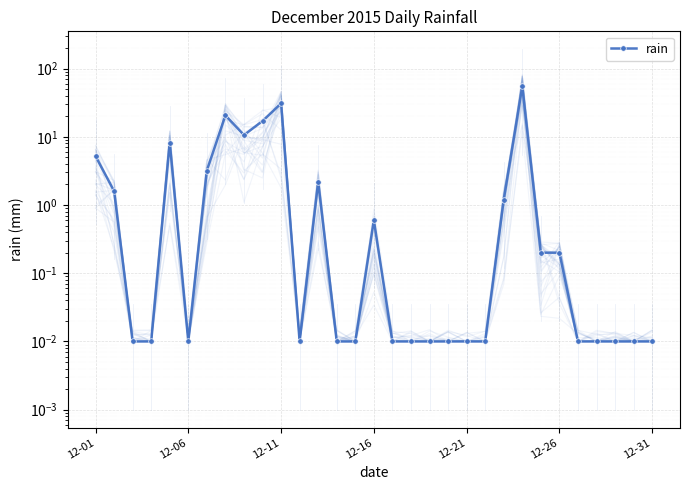

What is the average value?

5.0